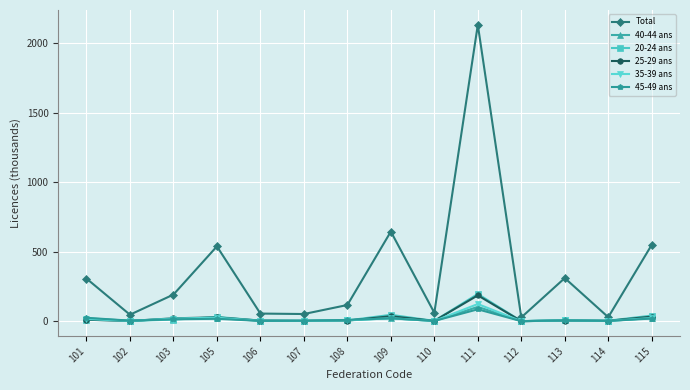

What is the value of the Total point at the 10th from the left?

2131.2